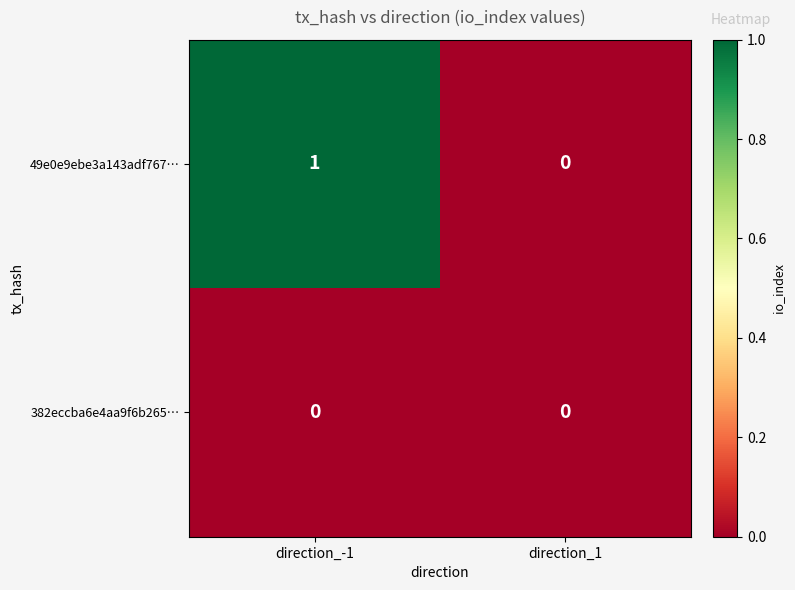

List the series in order of their overall mean, highest first.

49e0e9ebe3a143adf767…, 382eccba6e4aa9f6b265…